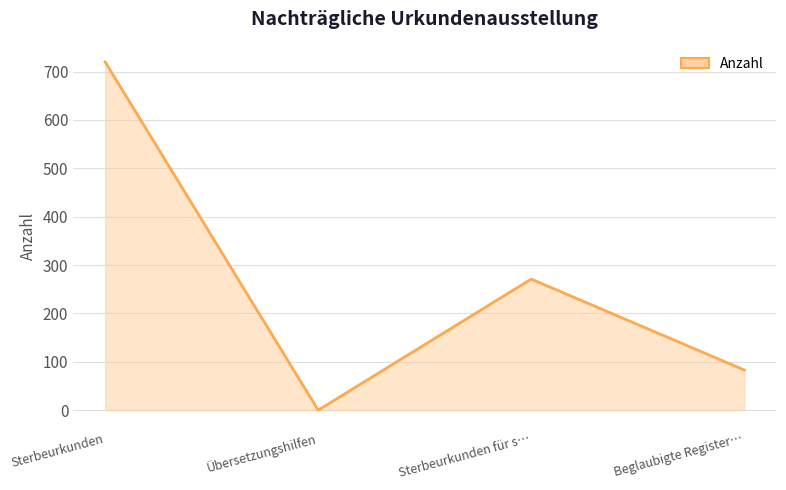

Reading right to left, transcribe all the data shown in this chart.

83	271	0	720